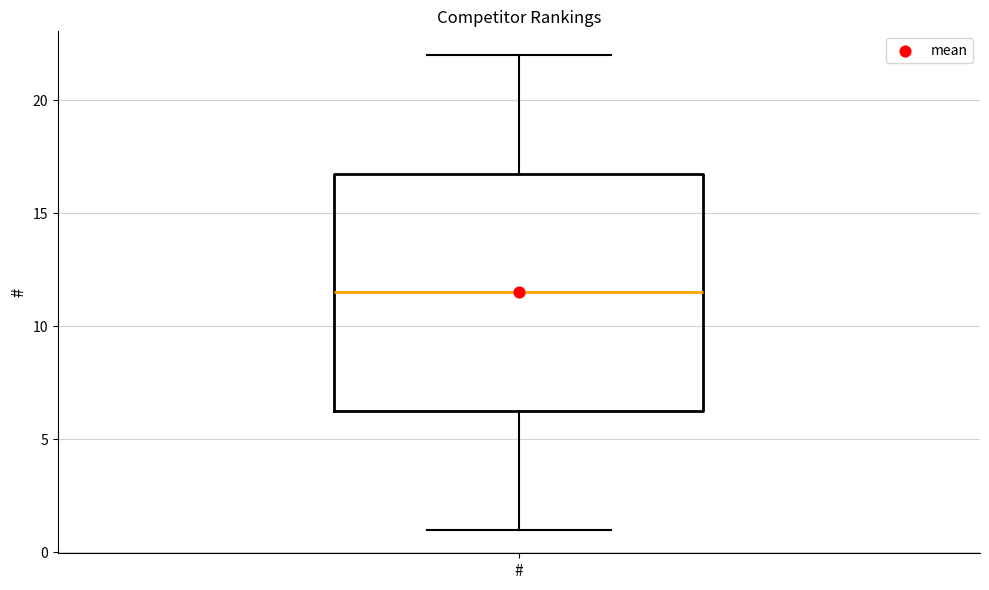

Read this box plot against the y-axis: the position of the median line, the range covered by the box, and the ends of both whiskers. The values are not printed on the chart, so give them approximately, as read against the axis.

median 11.5, box 6.5 to 17.0, whiskers 1.0 to 22.0